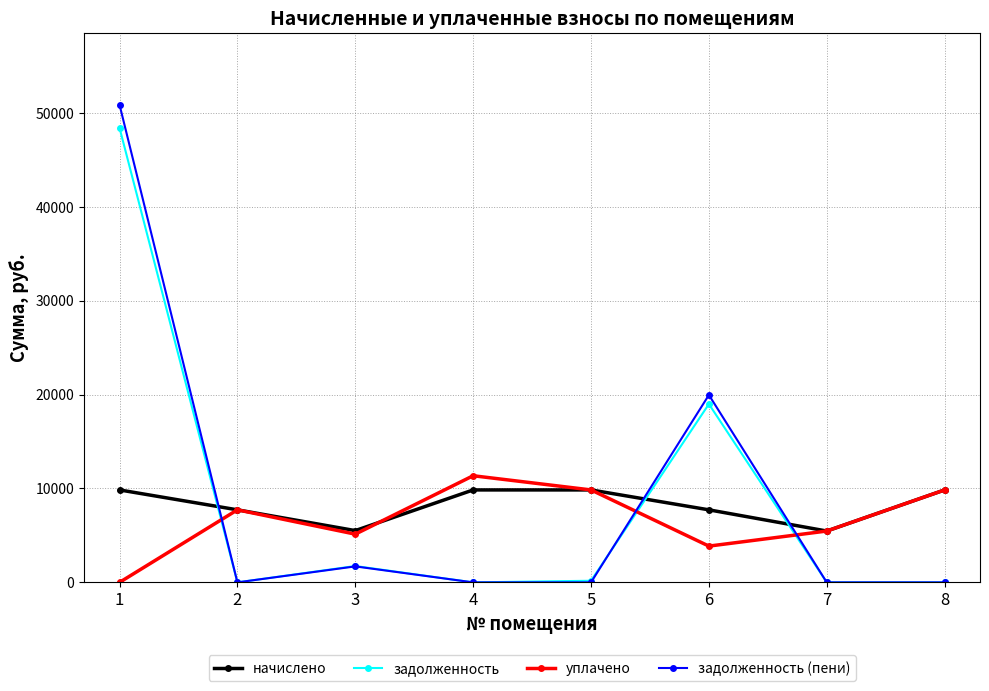

In уплачено, how many points are lower than both neighbors (excluding endpoints)?

2